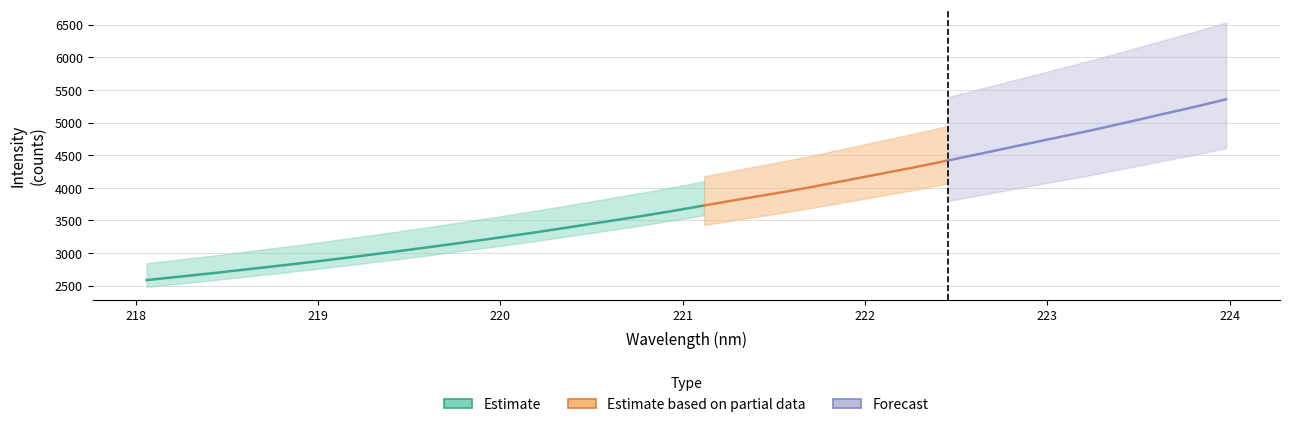

True or false: y has more than 1 points higher than both neighbors.

False